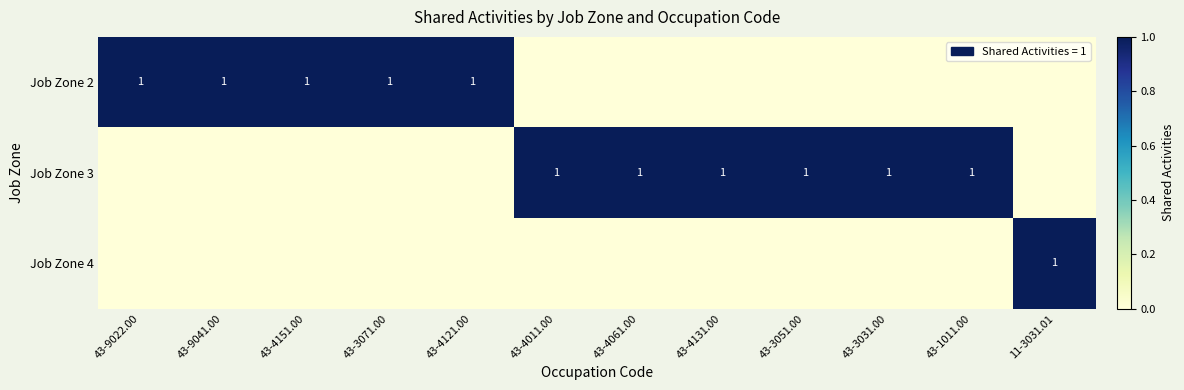

True or false: Job Zone 3 has a value of 1 at 43-4061.00.

True